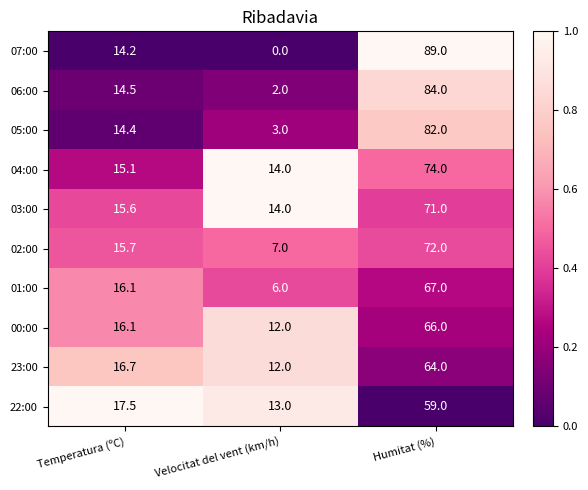

At which category is the sum across all series the highest?

Humitat (%)